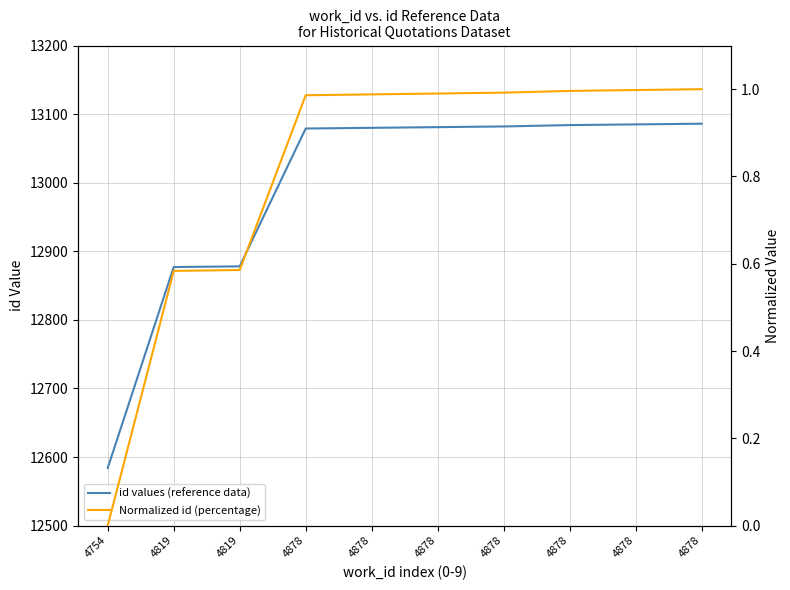

List the series in order of their overall mean, lowest first.

Normalized id (percentage), id values (reference data)